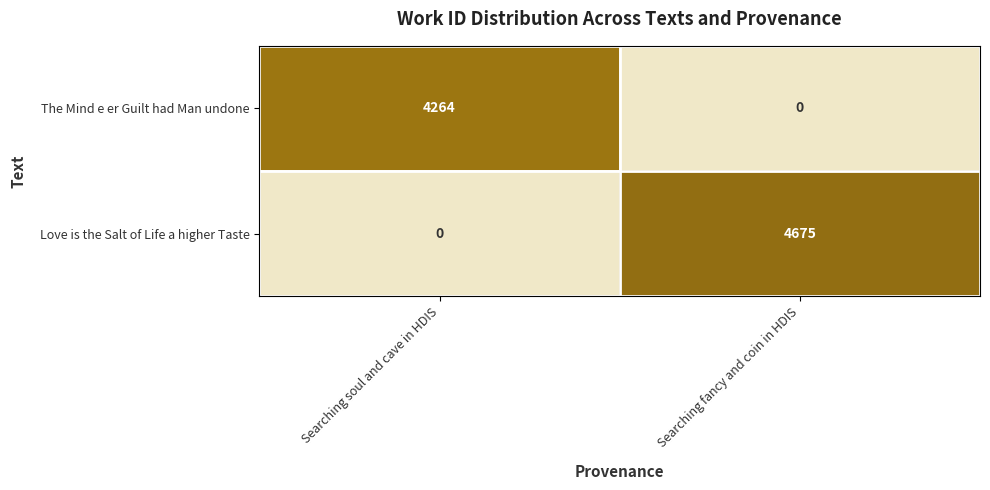

True or false: The Mind e er Guilt had Man undone has a value of 0 at Searching fancy and coin in HDIS.

True